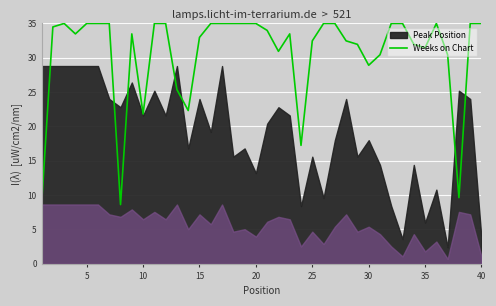

What is the highest value of the Weeks on Chart series?

35.0